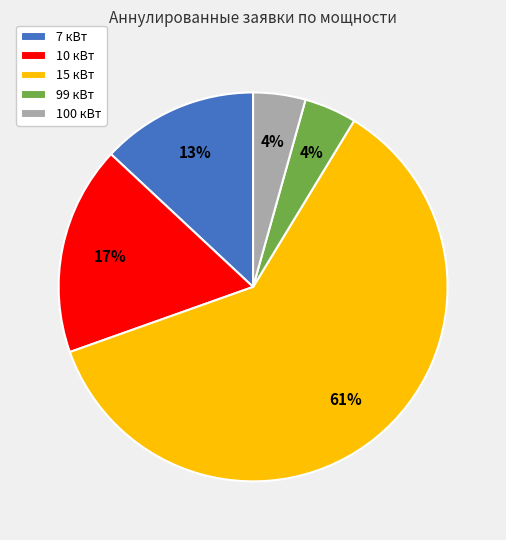

Which slice is the largest?

15 кВт